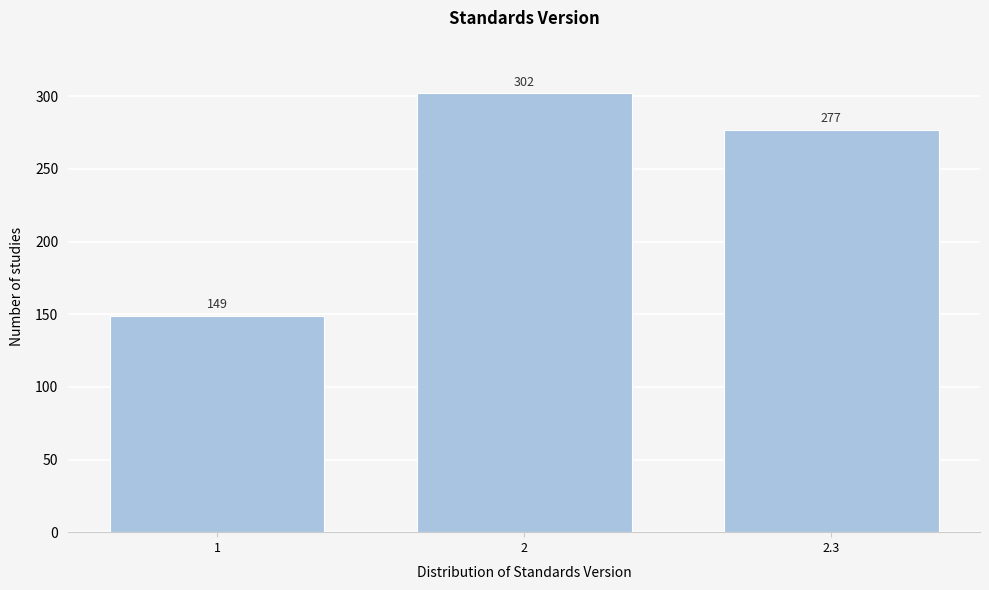

Reading left to right, transcribe all the data shown in this chart.

1=149	2=302	2.3=277